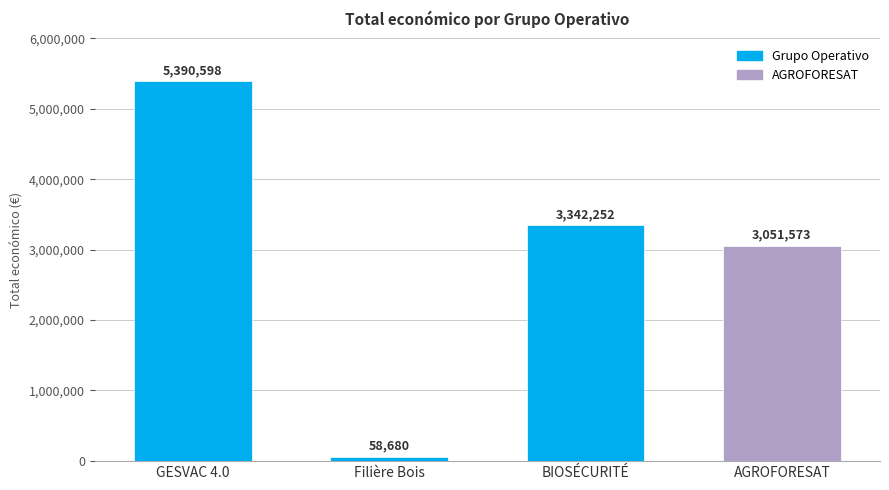

What is the label of the 3rd bar from the left?

BIOSÉCURITÉ